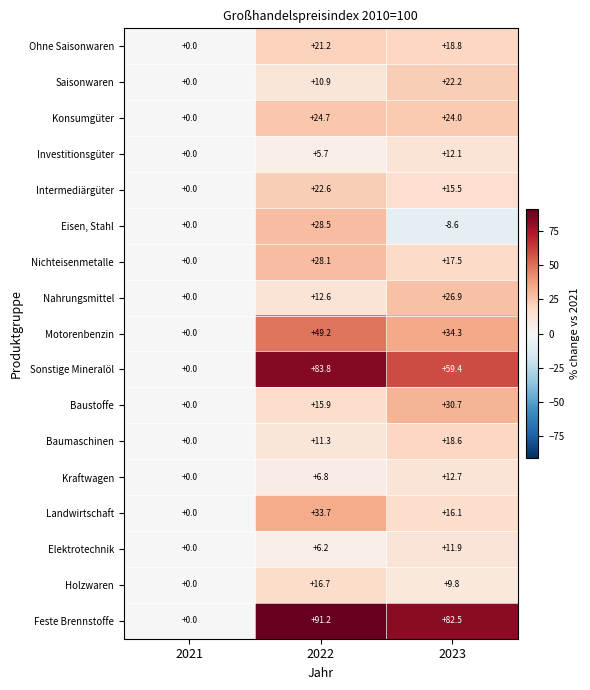

Which label corresponds to the largest value in the chart?

2022